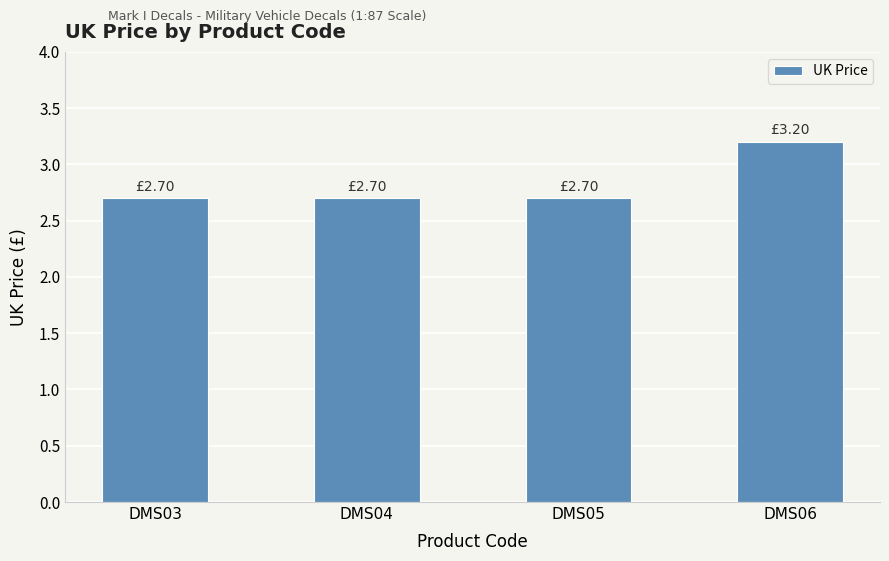

The chart shows a value of 1.2 at DMS05. True or false?

False